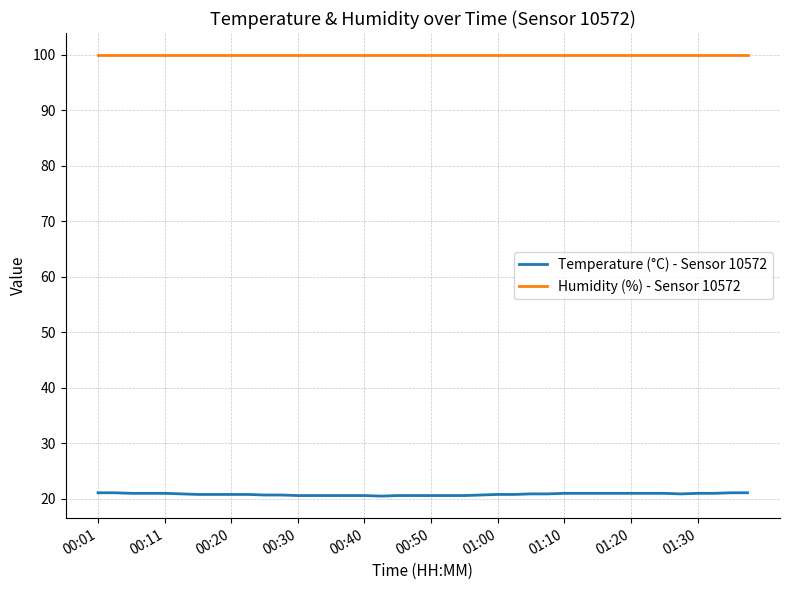

Rank the series by their maximum value, from lowest to highest.

Temperature (°C) - Sensor 10572, Humidity (%) - Sensor 10572